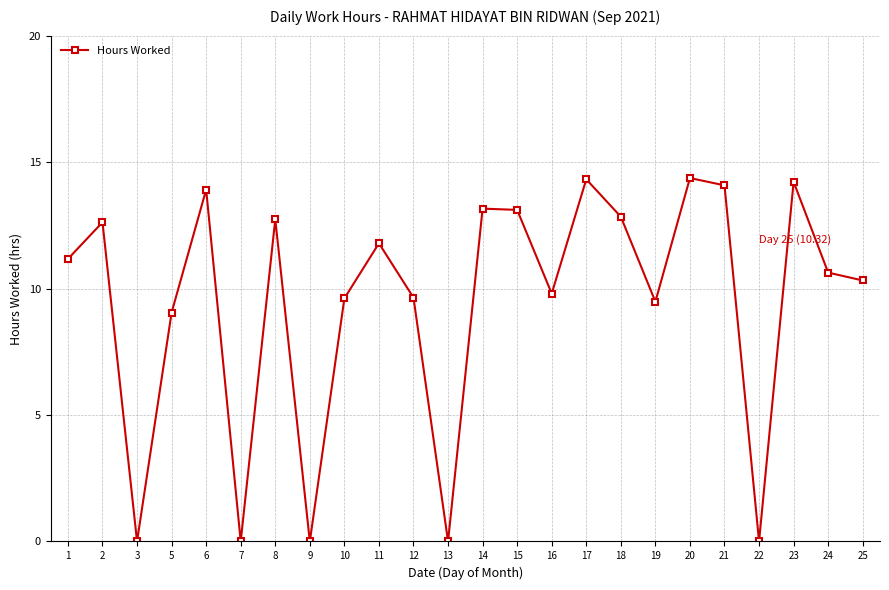

Is it true that the value at 1 is 7.6?

False